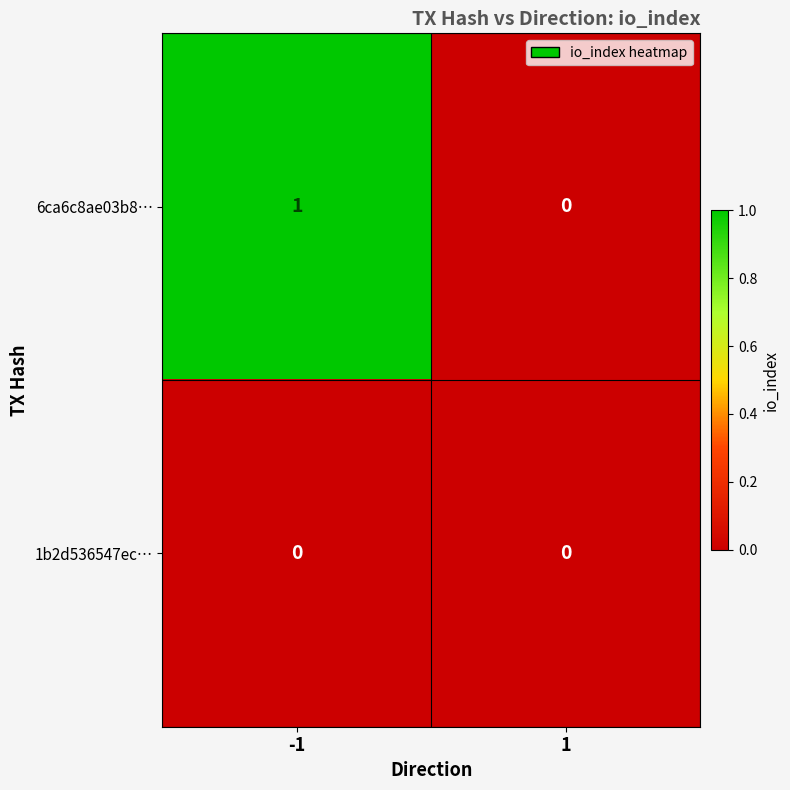

Reading right to left, what are all the values shown in this chart?

6ca6c8ae03b8…: 1=0	-1=1
1b2d536547ec…: 1=0	-1=0